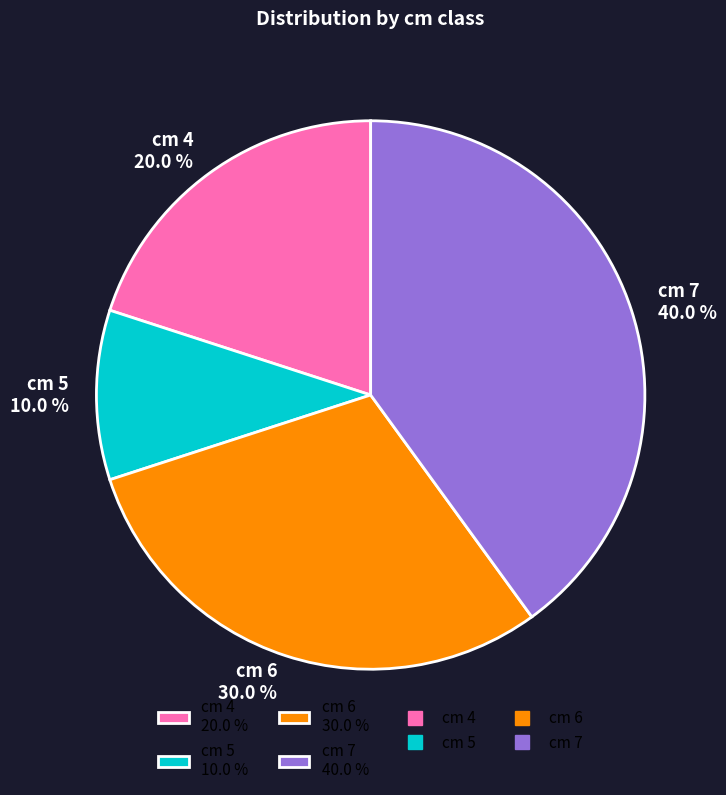

Rank the categories by value from lowest to highest.

cm 5 10.0 %, cm 4 20.0 %, cm 6 30.0 %, cm 7 40.0 %